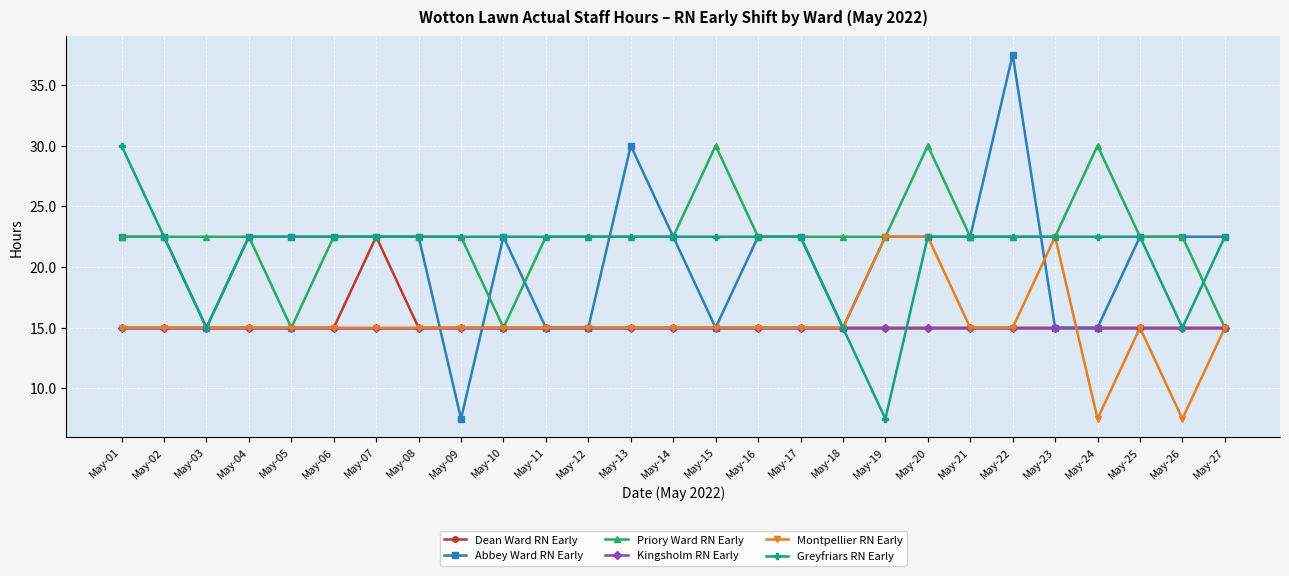

What is the value of the Priory Ward RN Early point at the 11th from the left?

22.5